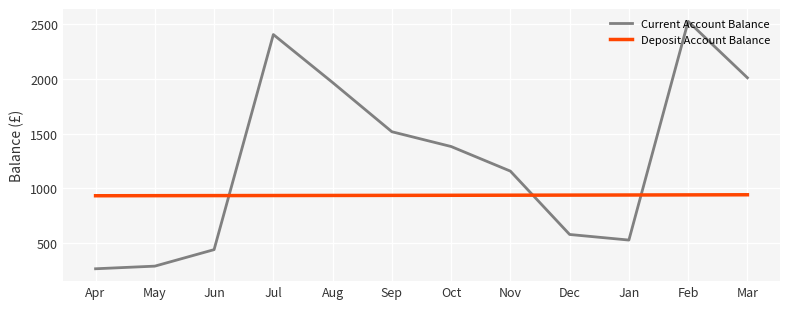

What is the difference between the Deposit Account Balance values at Oct and Apr?

4.2